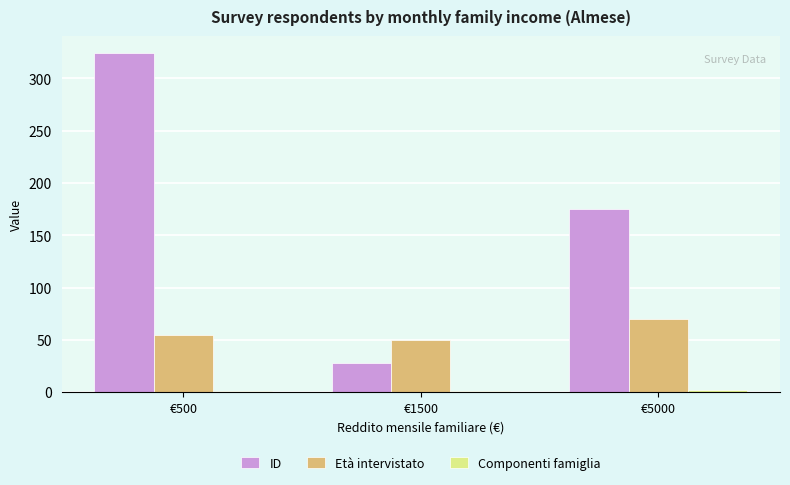

At which category is the sum across all series the highest?

€500